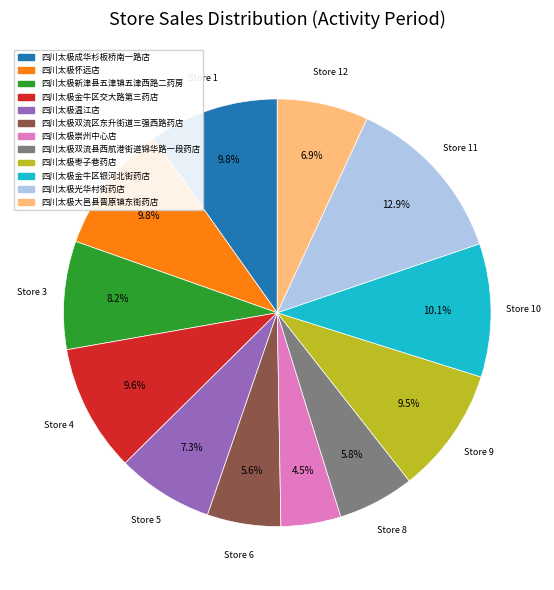

Is 四川太极新津县五津镇五津西路二药房 the majority of the pie?

No